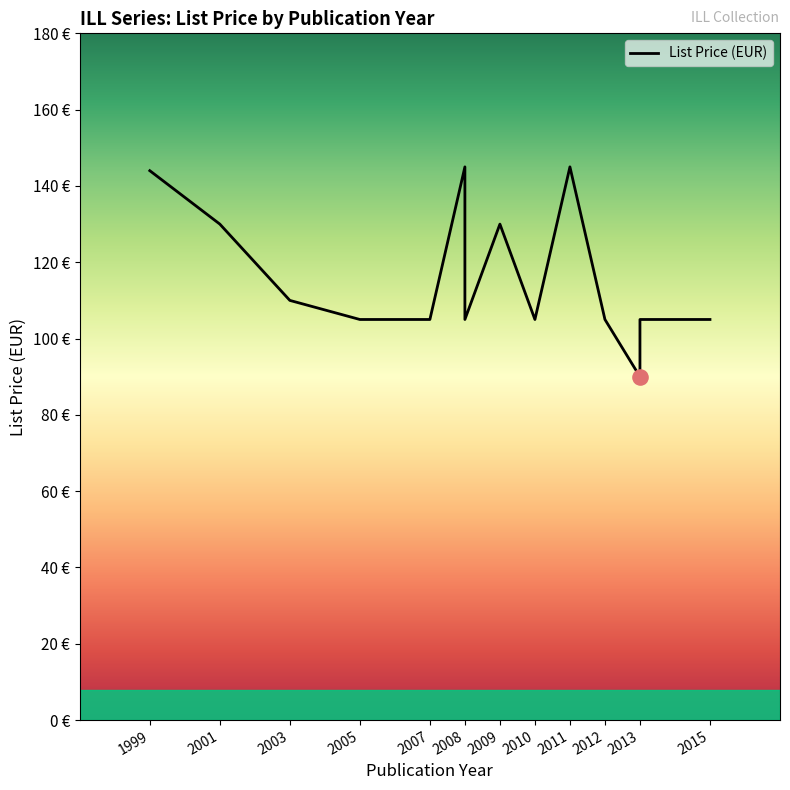

What is the ratio of the value at 2008 to the value at 2013?

1.4